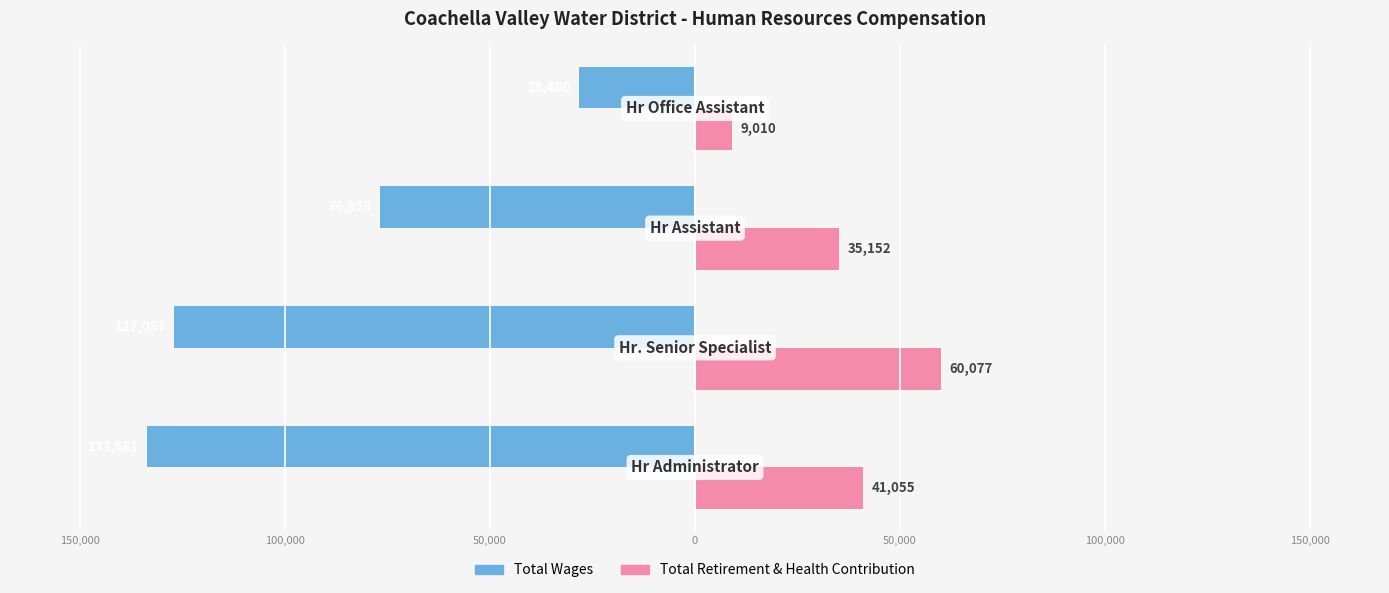

How many Total Retirement & Health Contribution values are between 35152 and 60077?

3